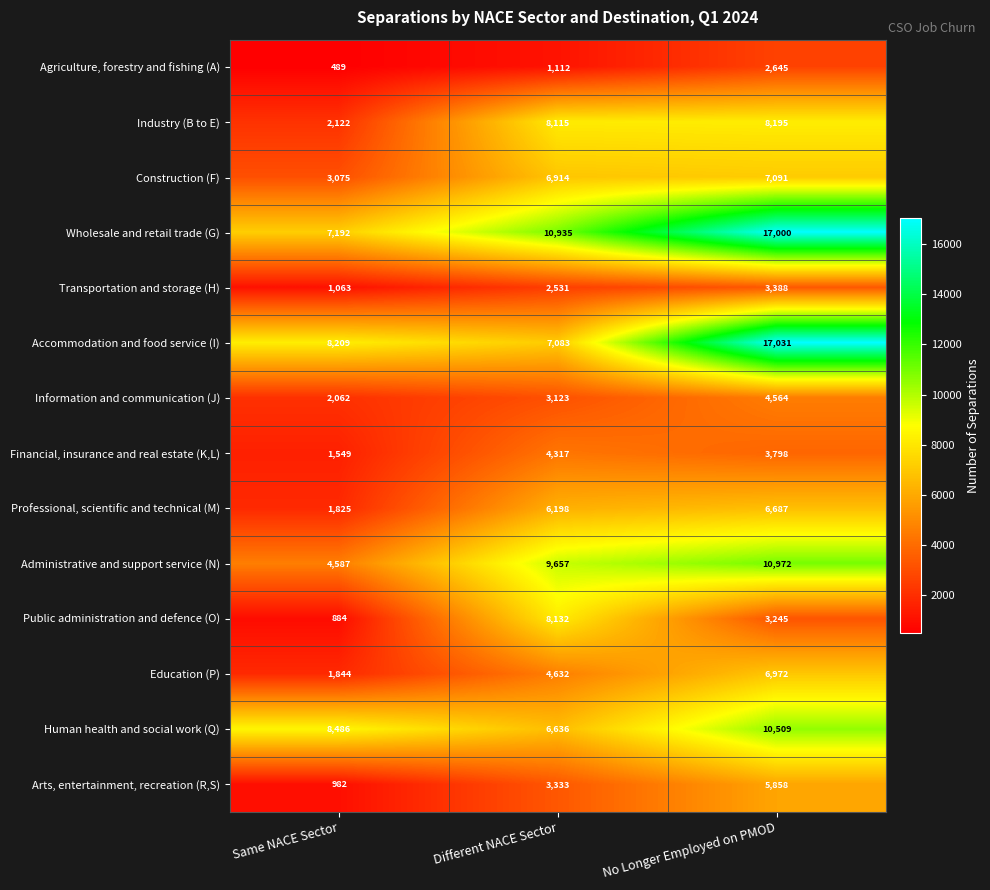

Which series changed the most between Same NACE Sector and No Longer Employed on PMOD?

Wholesale and retail trade (G)